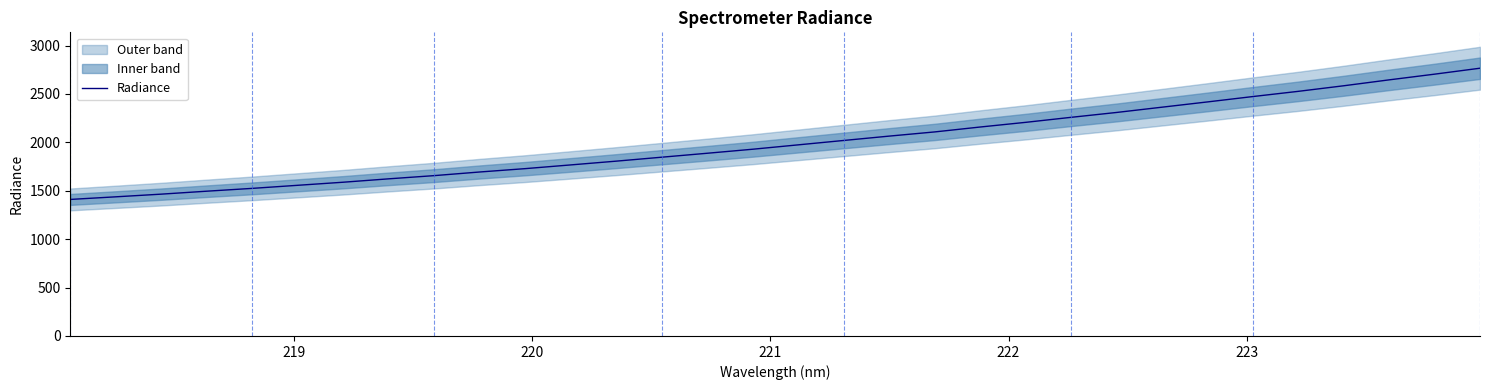

What is the difference between the second highest and minimum values?

1293.9